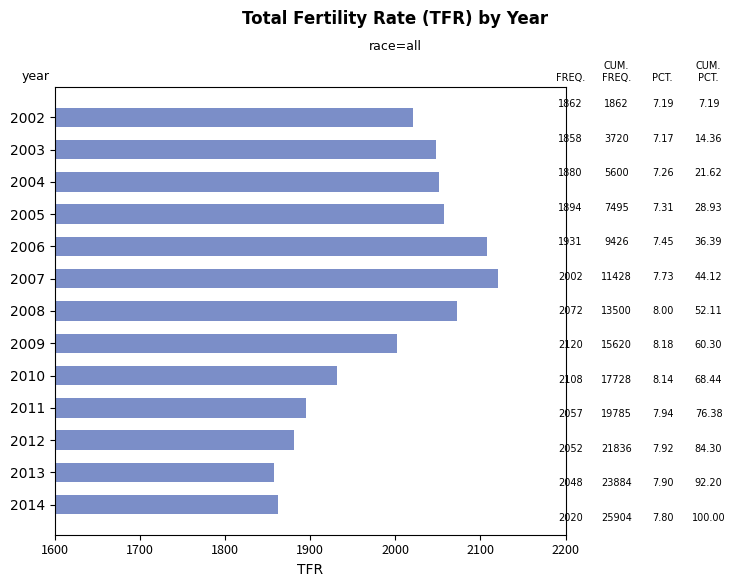

The value at 2013 is 1857.5. True or false?

True